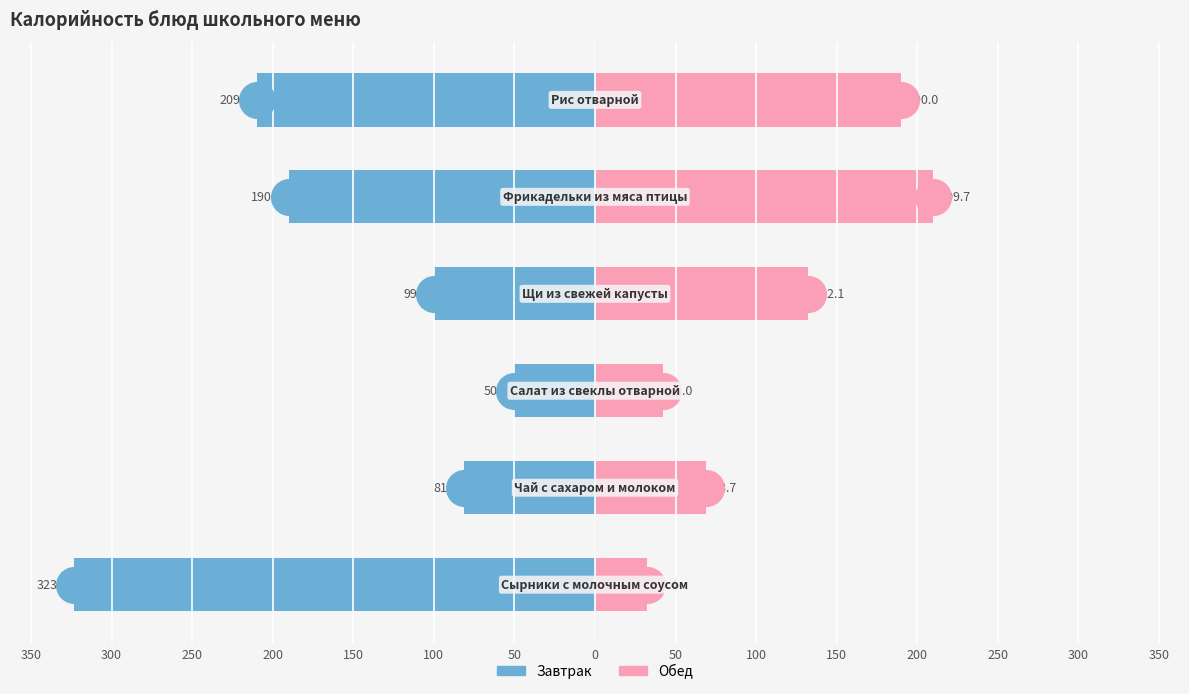

Is the value of Обед (закуска/блюда) at 150 greater than the value of Завтрак (гор.блюдо/напиток) at 250?

Yes